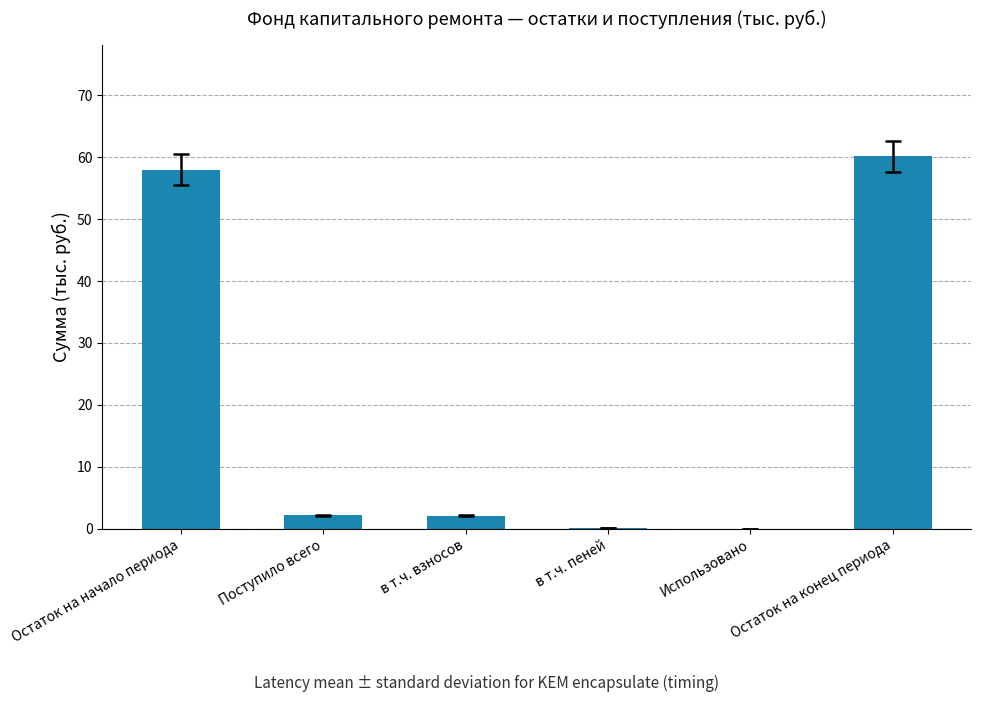

What is the sum of the values at Поступило всего and Остаток на начало периода?

60.2